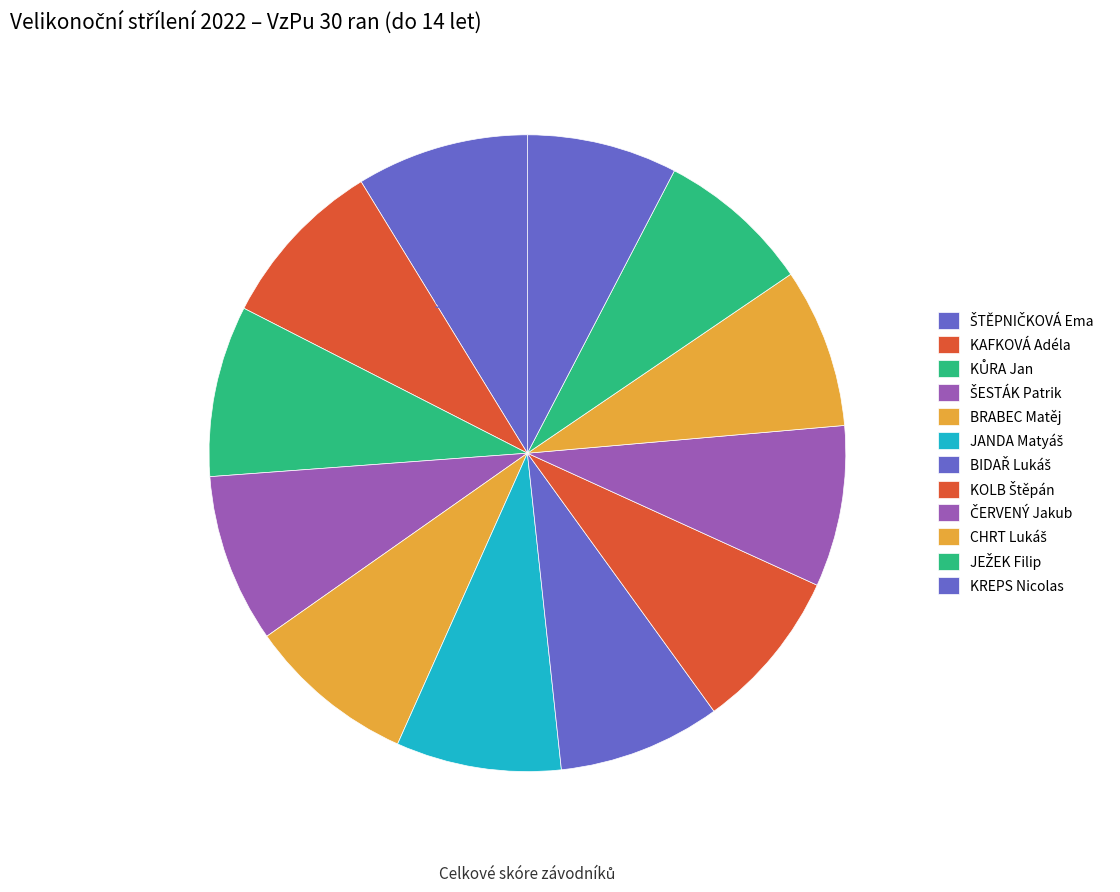

Does BRABEC Matěj account for over 50% of the chart?

No